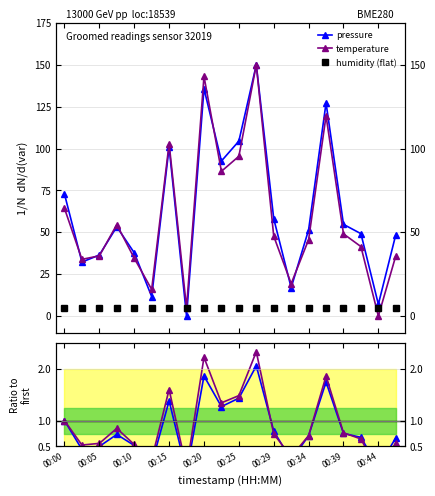

At 00:44, list the series in order from largest to smallest.

humidity (flat), pressure, temperature